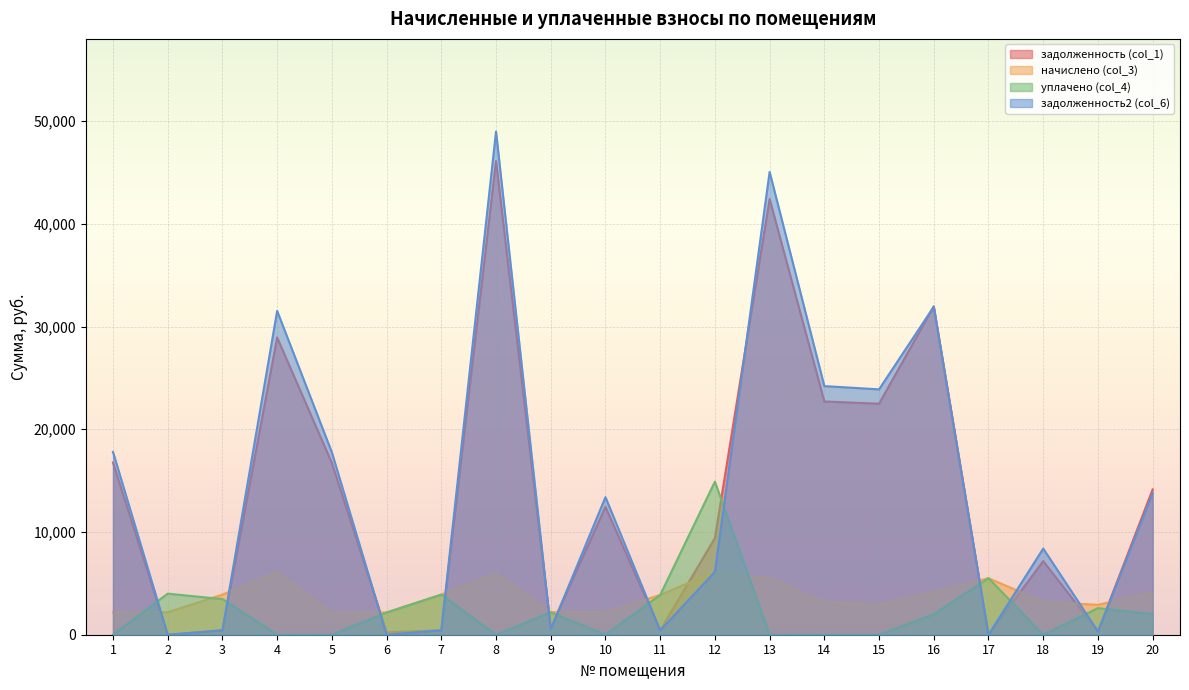

What is the difference between the задолженность (col_1) values at 11 and 4?

28502.8